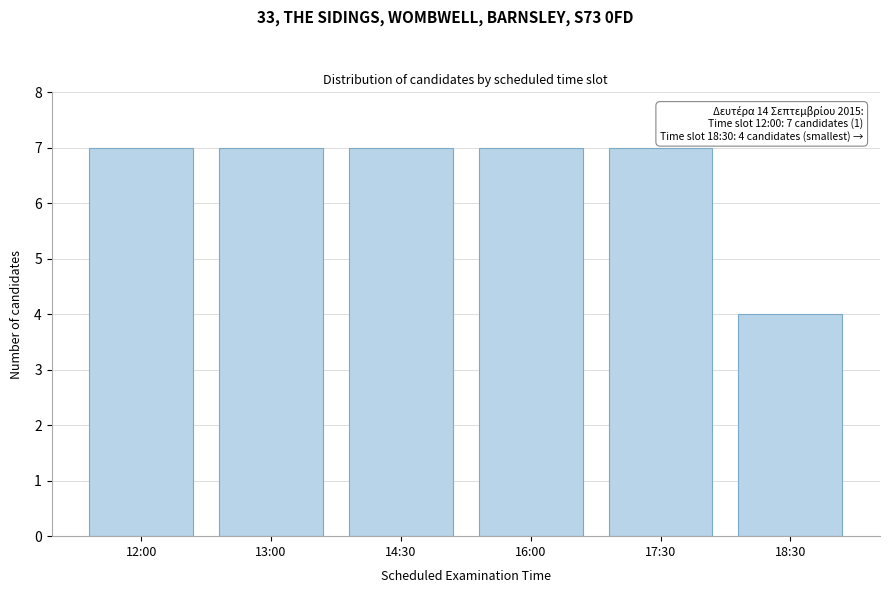

Reading left to right, what are all the values shown in this chart?

12:00=7	13:00=7	14:30=7	16:00=7	17:30=7	18:30=4